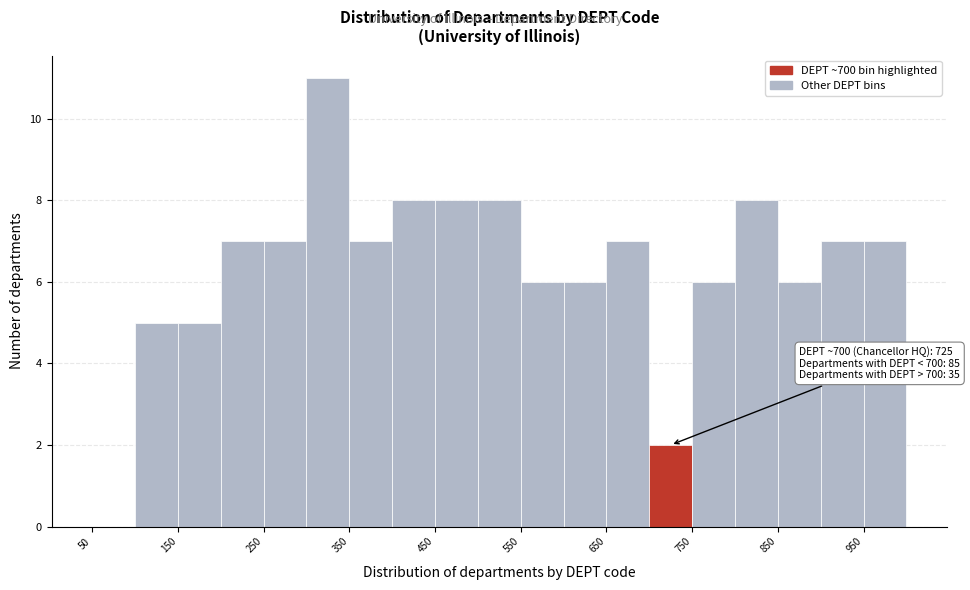

Which range on the x-axis has the tallest bar?

300 to 350